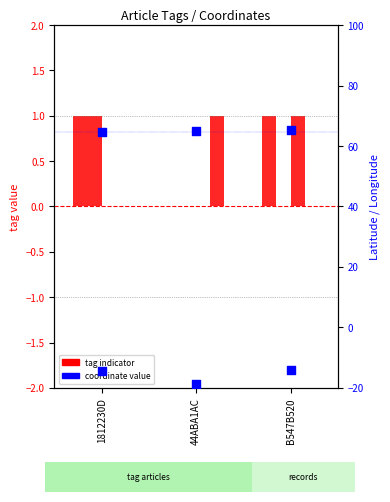

Is the value of FISH at 1812230D greater than the value of Longitude at 1812230D?

Yes